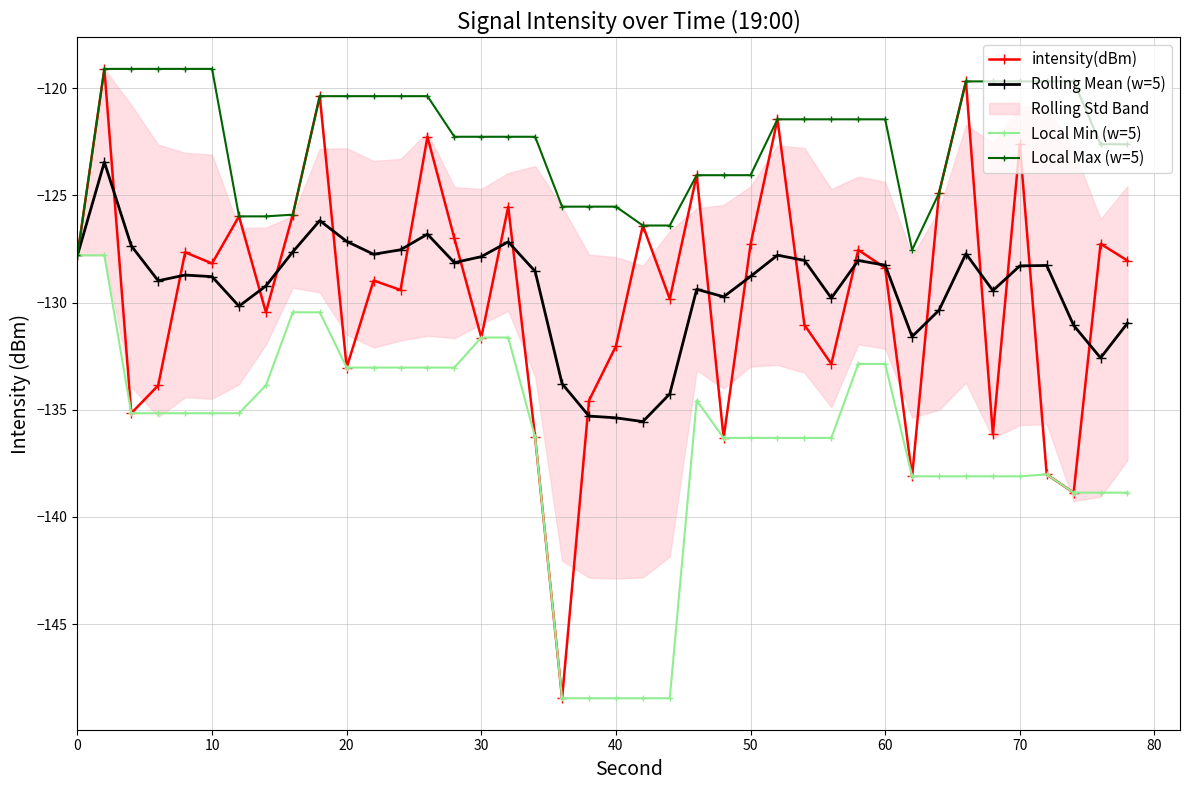

What is the maximum value for intensity(dBm)?

-119.1